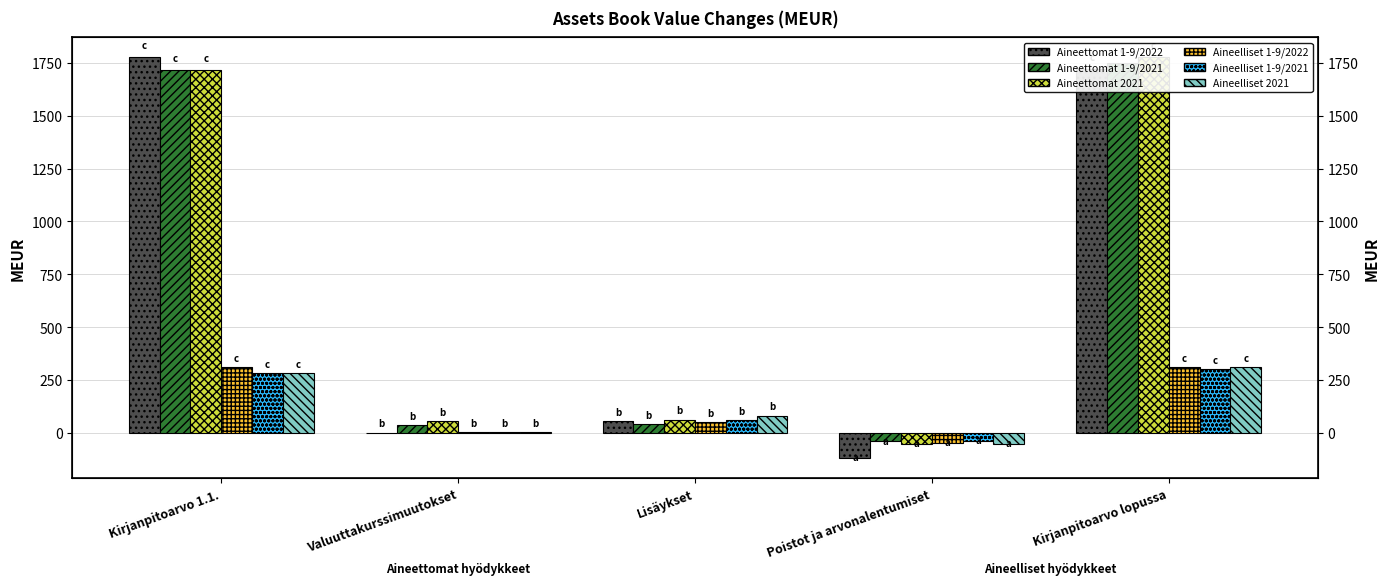

True or false: Aineelliset 2021 has a value of 4 at Valuuttakurssimuutokset.

True